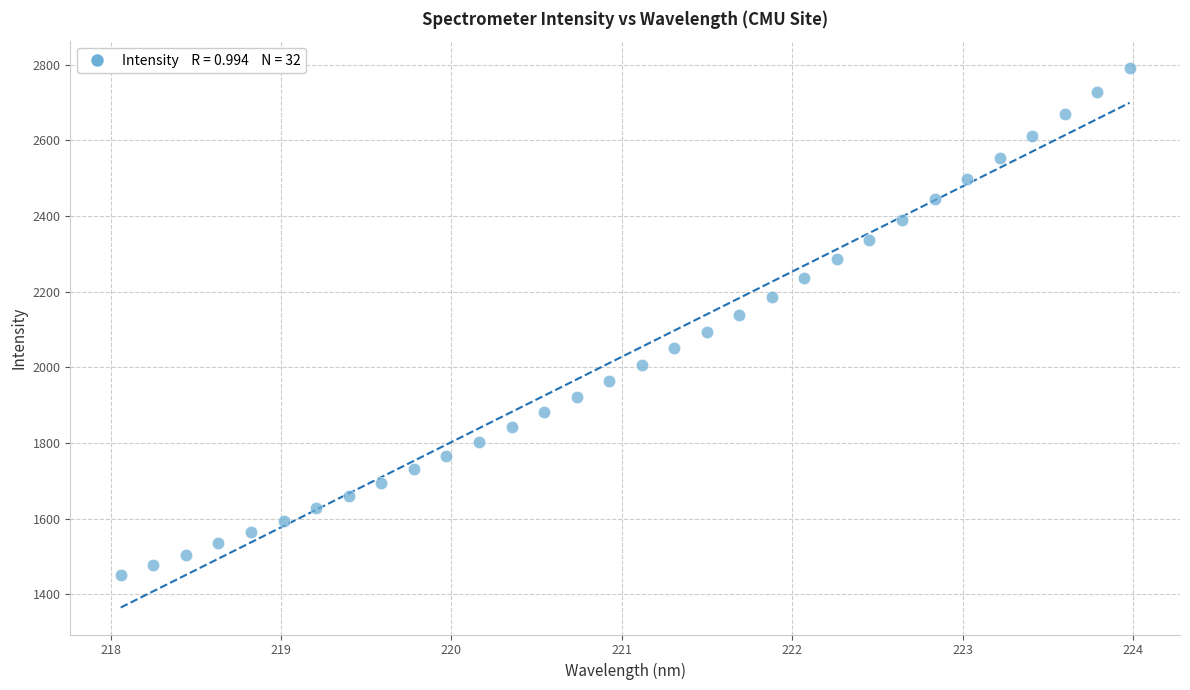

What is the range of Y values (max minus min)?

1339.4